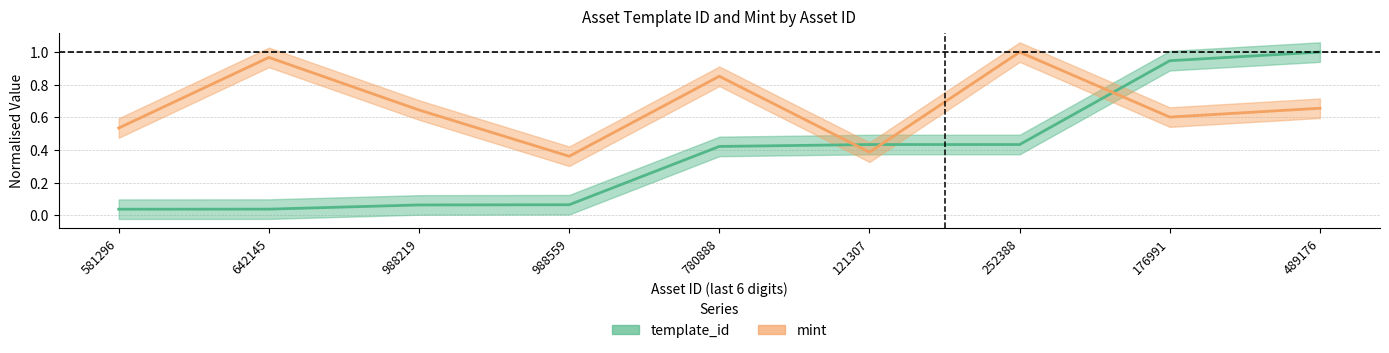

At which label is mint closest to 0?

1099514988559